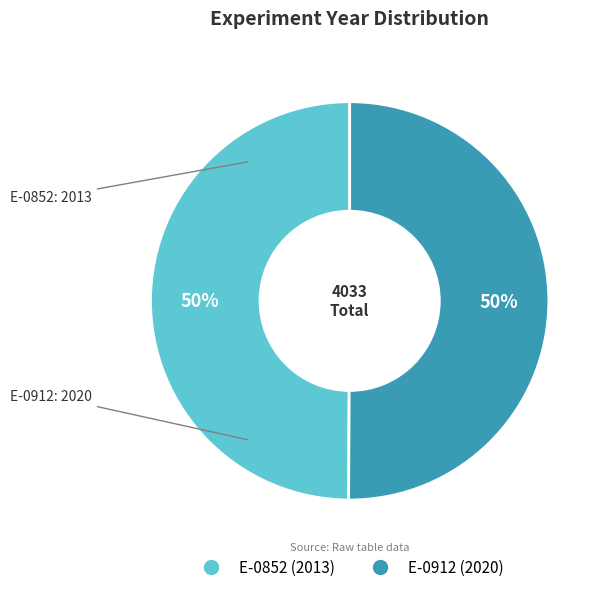

What is the ratio of the value at E-0912 to the value at E-0852?

1.0